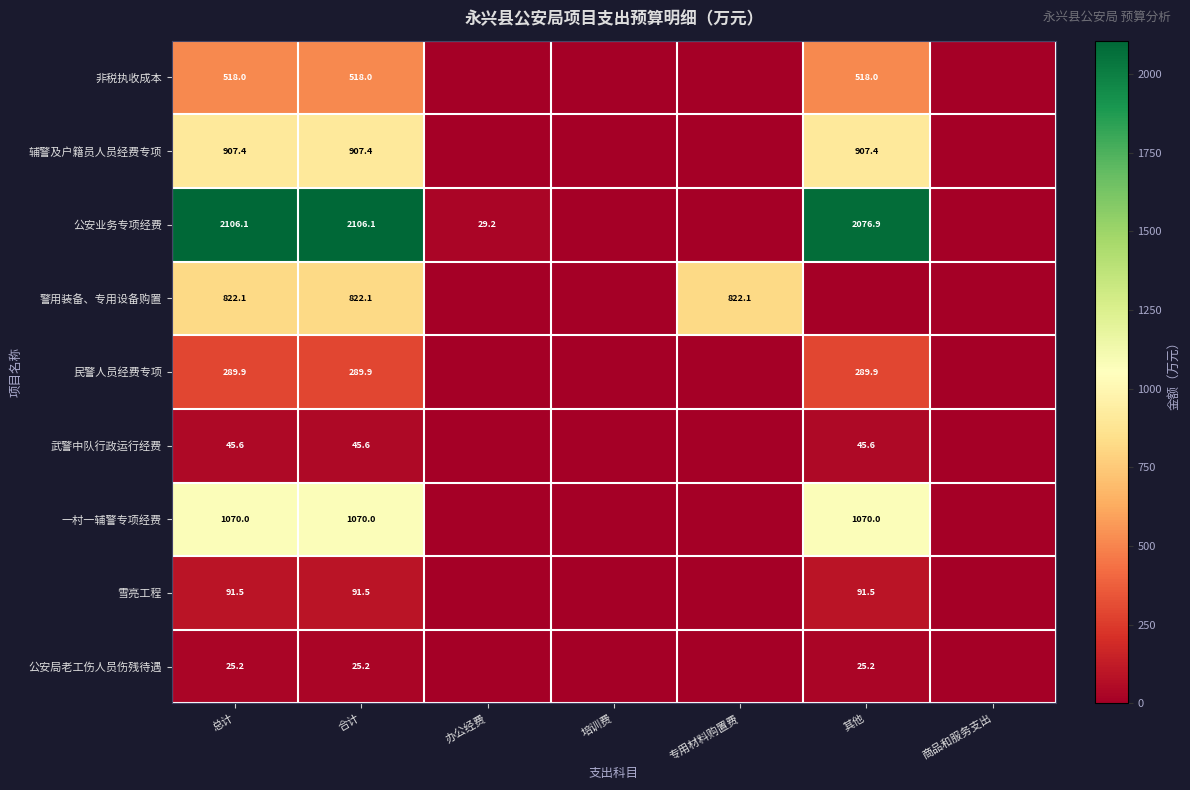

The value of 公安业务专项经费 at 总计 is 2106.1. True or false?

True